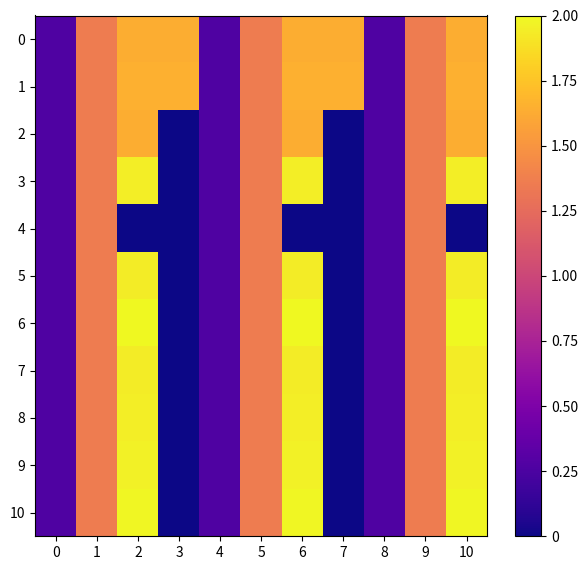

Reading left to right, what are all the values shown in this chart?

0: 0=0.3	1=1.4	2=1.6	3=1.6	4=0.3	5=1.4	6=1.6	7=1.6	8=0.3	9=1.4	10=1.6
1: 0=0.3	1=1.4	2=1.7	3=1.7	4=0.3	5=1.4	6=1.7	7=1.7	8=0.3	9=1.4	10=1.7
2: 0=0.3	1=1.4	2=1.6	3=0.0	4=0.3	5=1.4	6=1.6	7=0.0	8=0.3	9=1.4	10=1.6
3: 0=0.3	1=1.4	2=1.9	3=0.0	4=0.3	5=1.4	6=1.9	7=0.0	8=0.3	9=1.4	10=1.9
4: 0=0.3	1=1.4	2=0.0	3=0.0	4=0.3	5=1.4	6=0.0	7=0.0	8=0.3	9=1.4	10=0.0
5: 0=0.3	1=1.4	2=1.9	3=0.0	4=0.3	5=1.4	6=1.9	7=0.0	8=0.3	9=1.4	10=1.9
6: 0=0.3	1=1.4	2=2.0	3=0.0	4=0.3	5=1.4	6=2.0	7=0.0	8=0.3	9=1.4	10=2.0
7: 0=0.3	1=1.4	2=1.9	3=0.0	4=0.3	5=1.4	6=1.9	7=0.0	8=0.3	9=1.4	10=1.9
8: 0=0.3	1=1.4	2=1.9	3=0.0	4=0.3	5=1.4	6=1.9	7=0.0	8=0.3	9=1.4	10=1.9
9: 0=0.3	1=1.4	2=2.0	3=0.0	4=0.3	5=1.4	6=2.0	7=0.0	8=0.3	9=1.4	10=2.0
10: 0=0.3	1=1.4	2=2.0	3=0.0	4=0.3	5=1.4	6=2.0	7=0.0	8=0.3	9=1.4	10=2.0